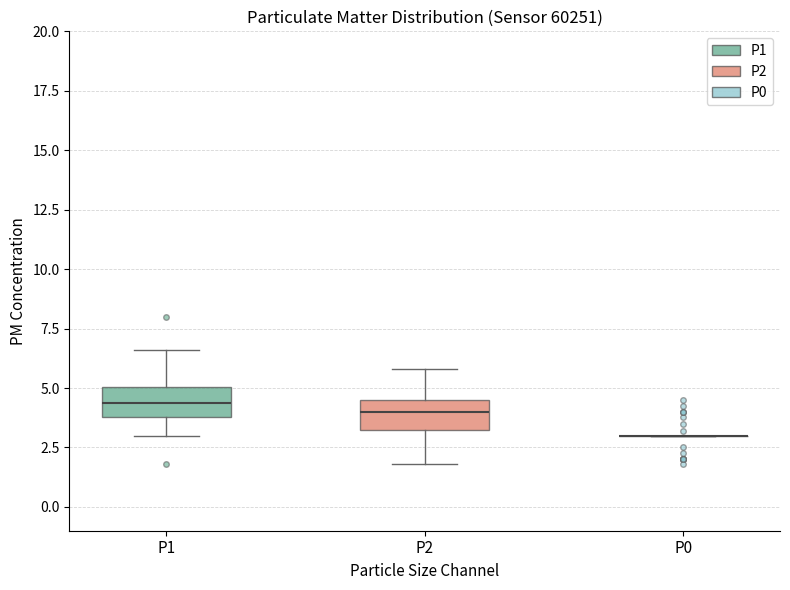

Reading left to right, transcribe this box plot: for each box, give where its median line is, the range the box spans, and where its two whiskers end, as read against the y-axis. The values are not printed on the chart, so give them approximately, as read against the axis.

P1: median 4.5, box 4.0 to 5.0, whiskers 3.0 to 6.5
P2: median 4.0, box 3.0 to 4.5, whiskers 2.0 to 6.0
P0: box collapsed to a line at 3.0, whiskers 3.0 to 3.0